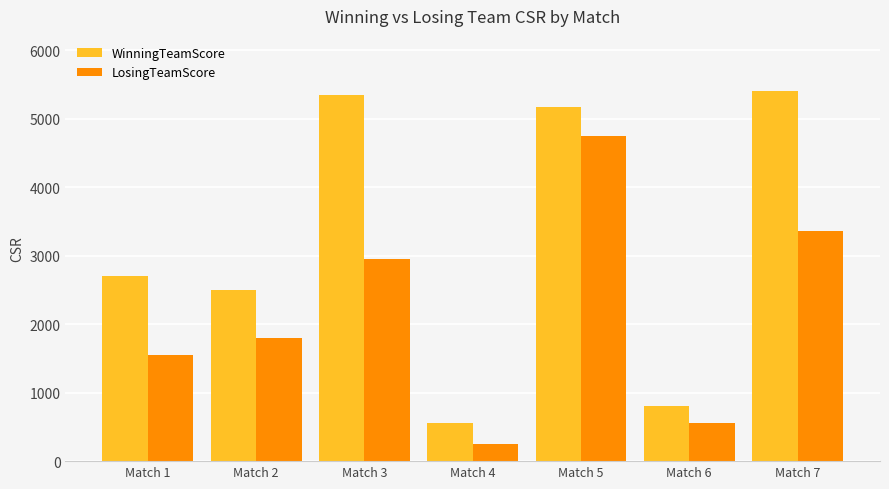

Which series has the largest range (max minus min)?

WinningTeamScore